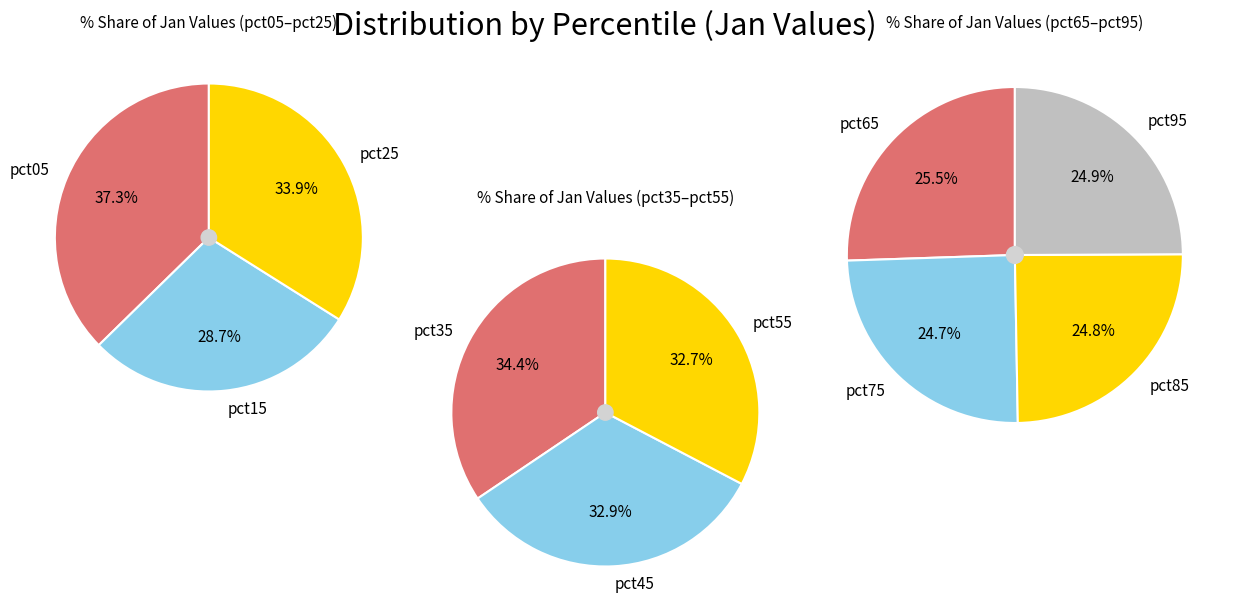

True or false: pct55 accounts for 24% of the total.

False